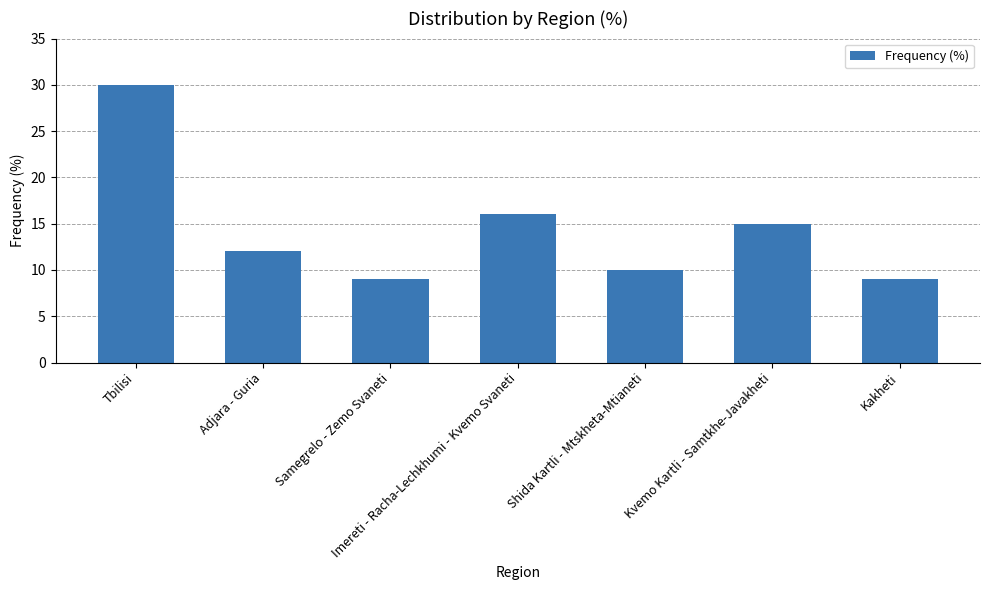

Approximately how many times larger is the value at Kvemo Kartli - Samtkhe-Javakheti compared to Shida Kartli - Mtskheta-Mtianeti?

1.5